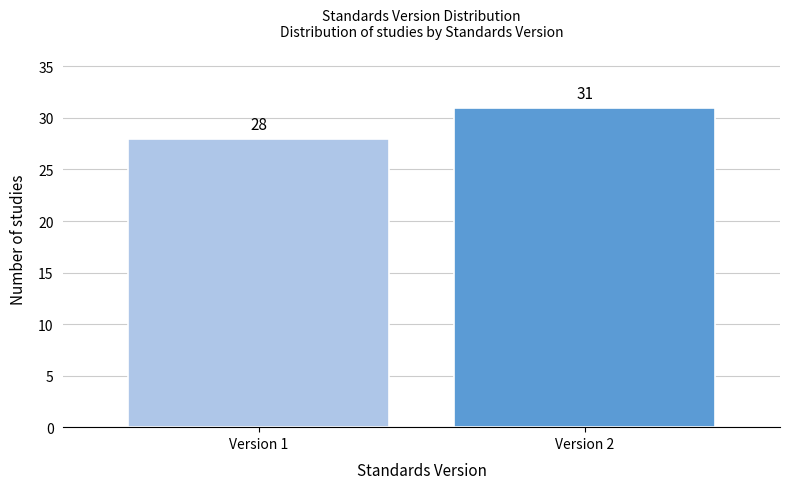

Reading left to right, list all the values displayed in this chart.

Version 1=28	Version 2=31